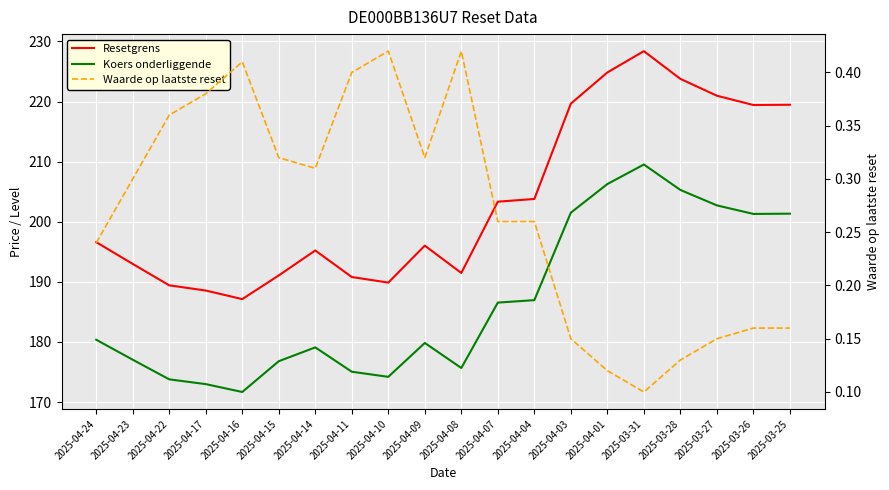

At which category does Koers onderliggende reach its first local valley?

2025-04-16